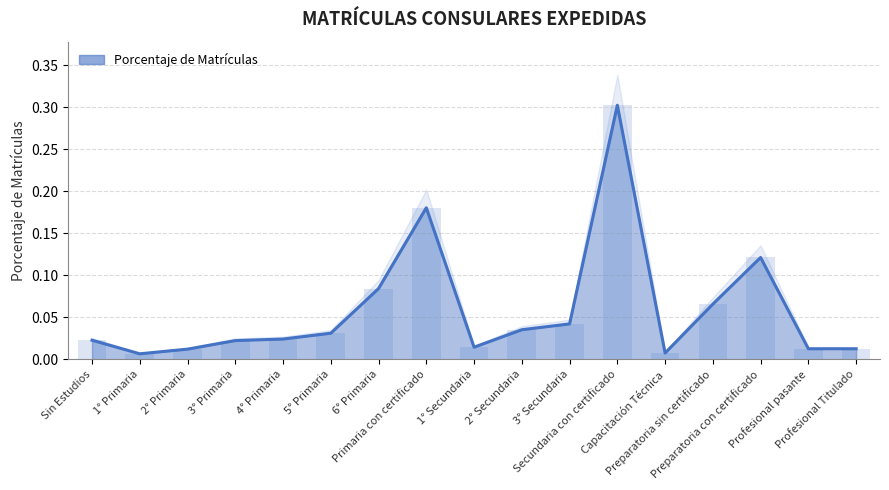

What position from the right is 3° Primaria?

14